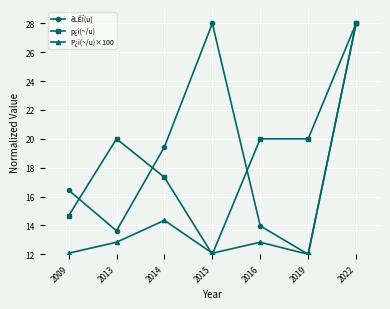

How many lines are shown in the chart?

3